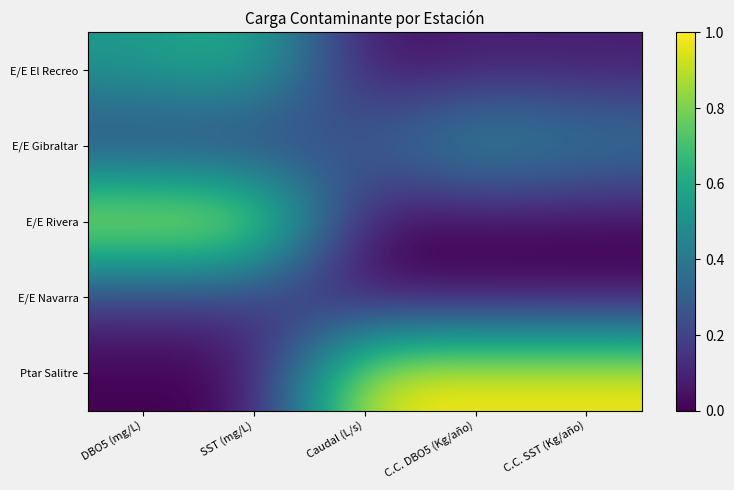

Reading right to left, what are all the values shown in this chart?

E/E El Recreo: C.C. SST (Kg/año)=0.1	C.C. DBO5 (Kg/año)=0.1	Caudal (L/s)=0.0	SST (mg/L)=0.7	DBO5 (mg/L)=0.5
E/E Gibraltar: C.C. SST (Kg/año)=0.4	C.C. DBO5 (Kg/año)=0.5	Caudal (L/s)=0.3	SST (mg/L)=0.1	DBO5 (mg/L)=0.2
E/E Rivera: C.C. SST (Kg/año)=0.0	C.C. DBO5 (Kg/año)=0.0	Caudal (L/s)=0.0	SST (mg/L)=1.0	DBO5 (mg/L)=1.0
E/E Navarra: C.C. SST (Kg/año)=0.0	C.C. DBO5 (Kg/año)=0.0	Caudal (L/s)=0.0	SST (mg/L)=0.2	DBO5 (mg/L)=0.2
Ptar Salitre: C.C. SST (Kg/año)=1.0	C.C. DBO5 (Kg/año)=1.0	Caudal (L/s)=1.0	SST (mg/L)=0.0	DBO5 (mg/L)=0.0